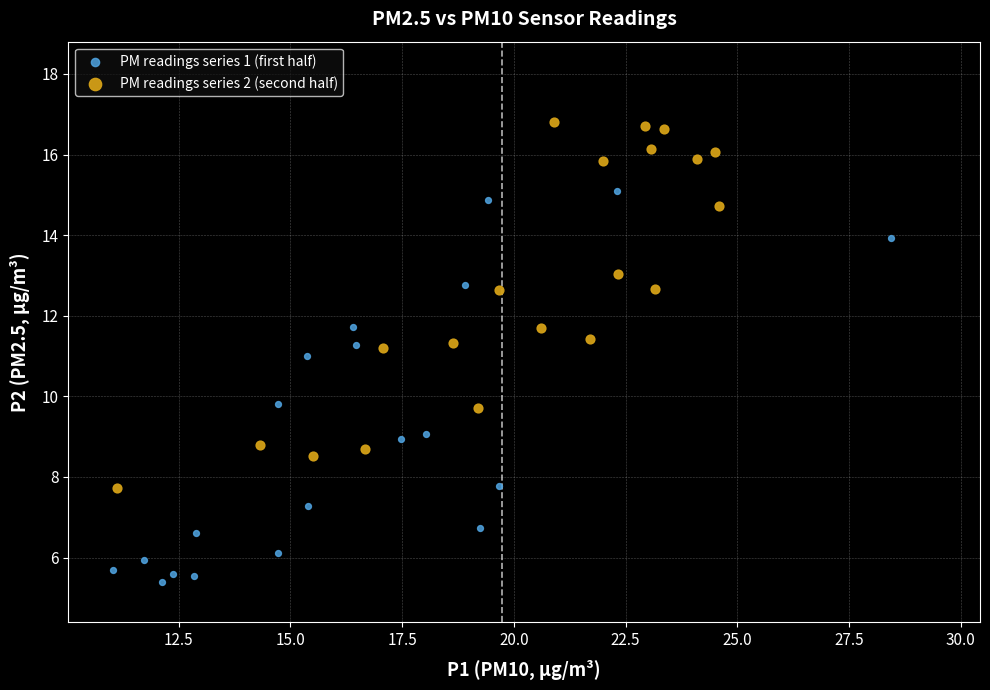

Which series contains the lowest Y value?

PM readings series 1 (first half)